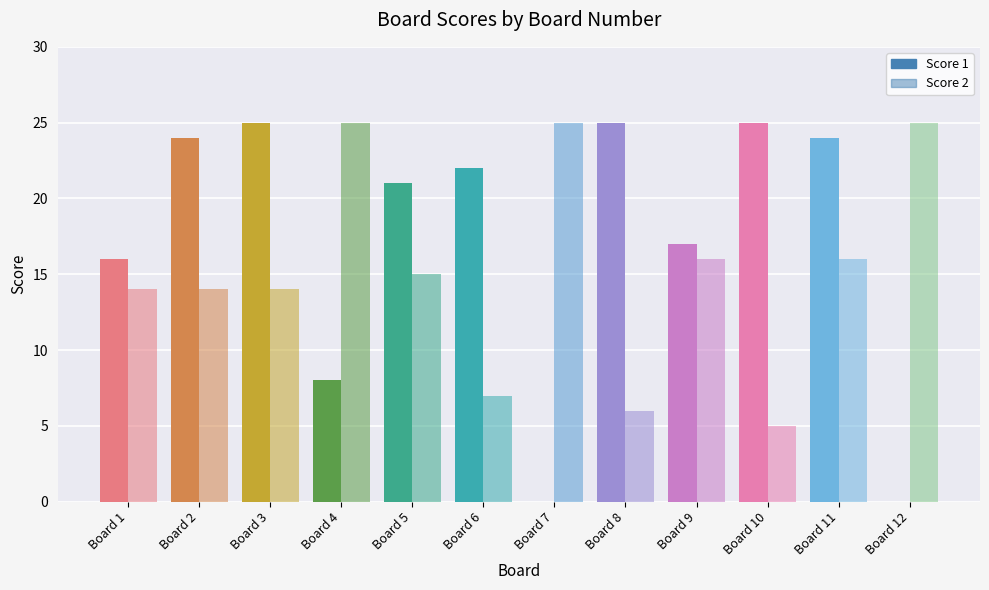

What is the maximum value shown in the chart?

25